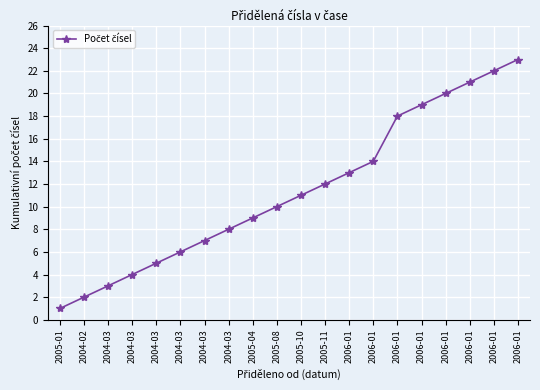

How many data points does each series have?

20